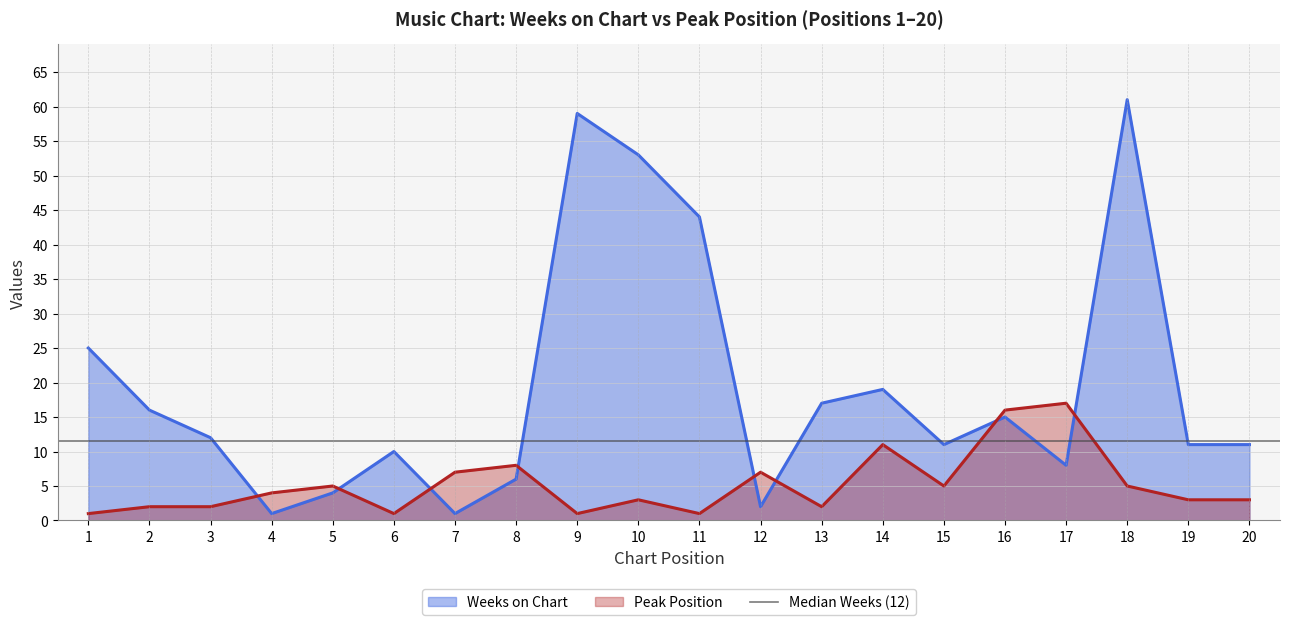

Which series has the largest total across all categories?

Weeks on Chart